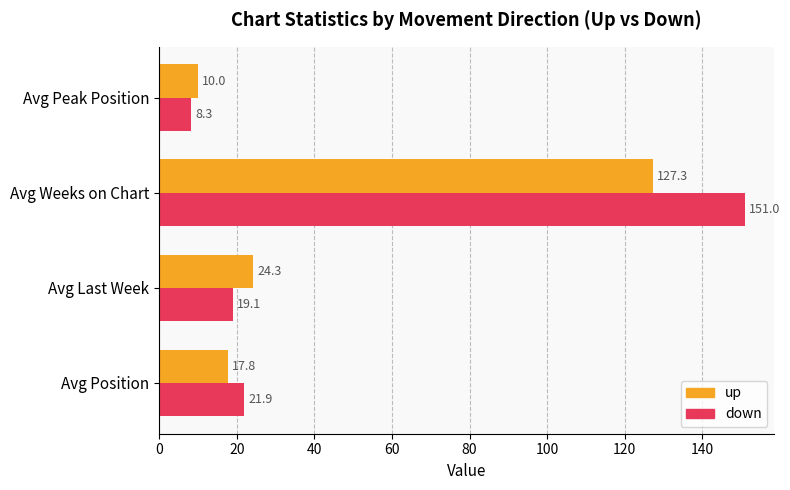

What is the total value across all series at Avg Weeks on Chart?

278.3